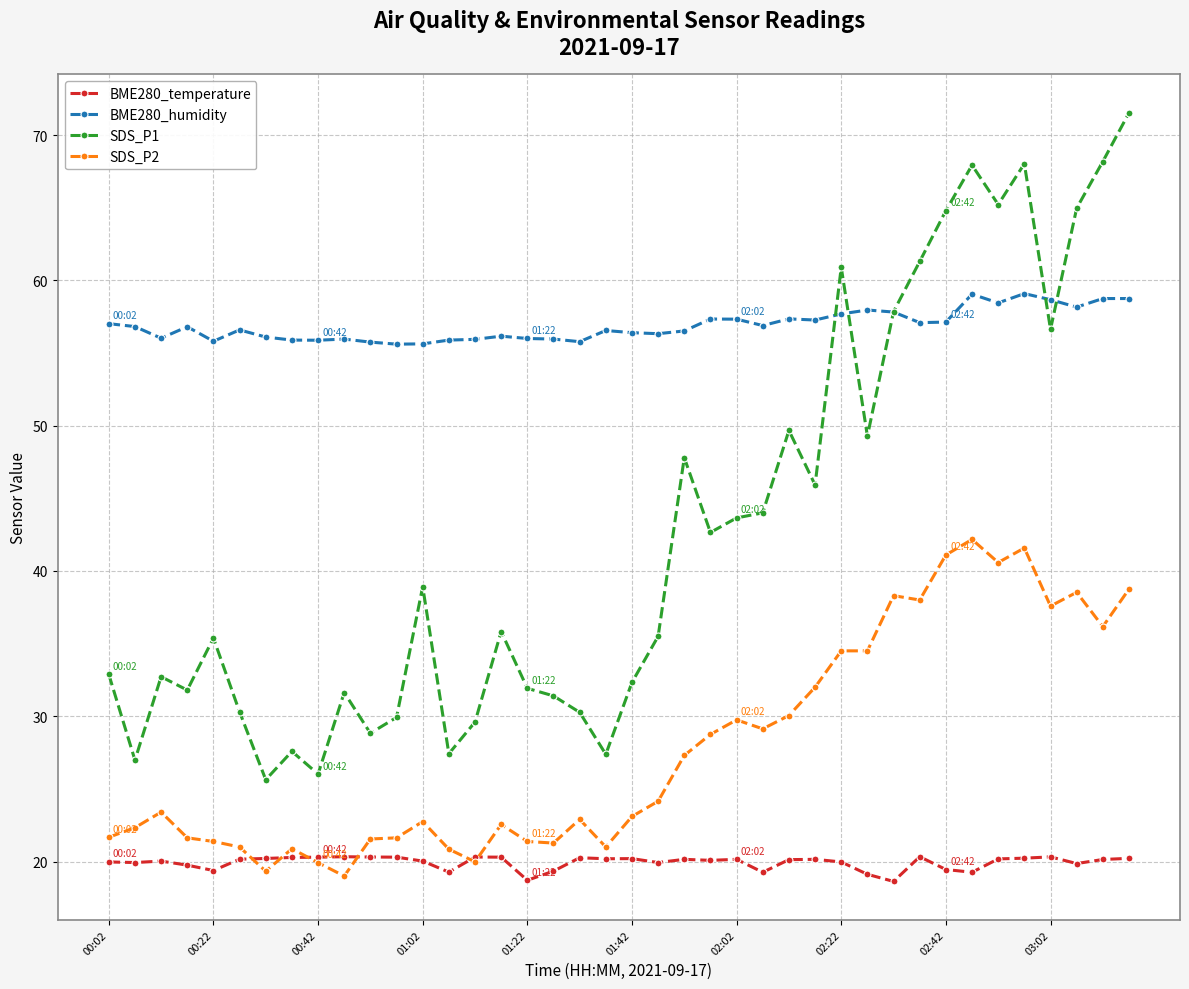

True or false: SDS_P1 has more than 2 interior local peaks.

True